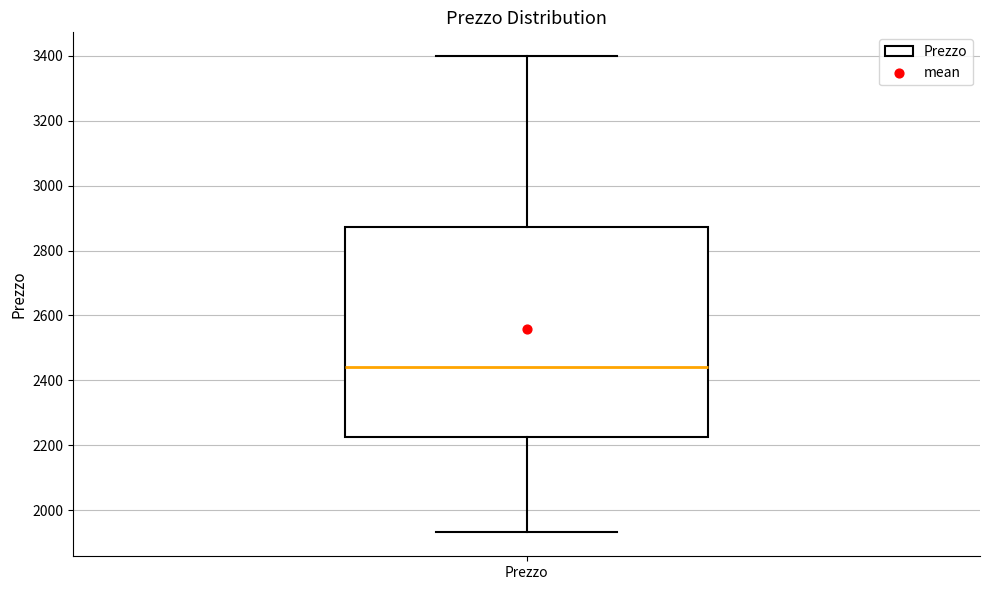

Transcribe this box plot: give where the median line is, the range the box spans, and where the two whiskers end, as read against the y-axis. The values are not printed on the chart, so give them approximately, as read against the axis.

median 2440, box 2220 to 2880, whiskers 1940 to 3400